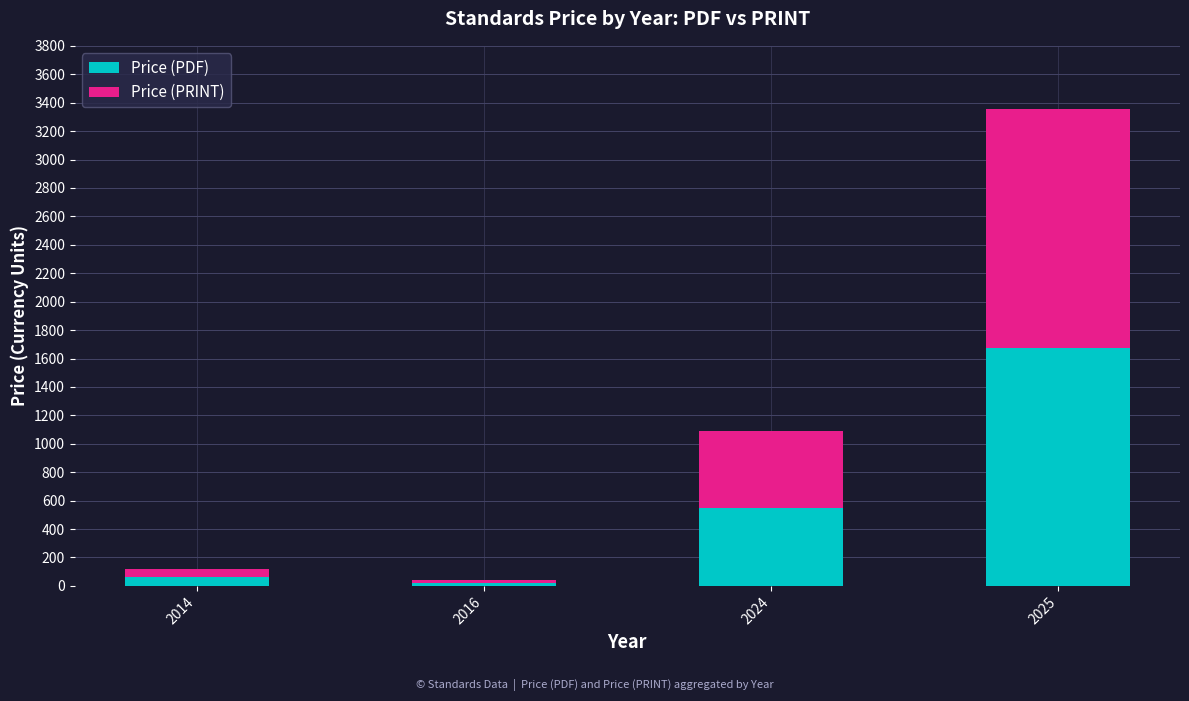

How many bars are there in total?

4